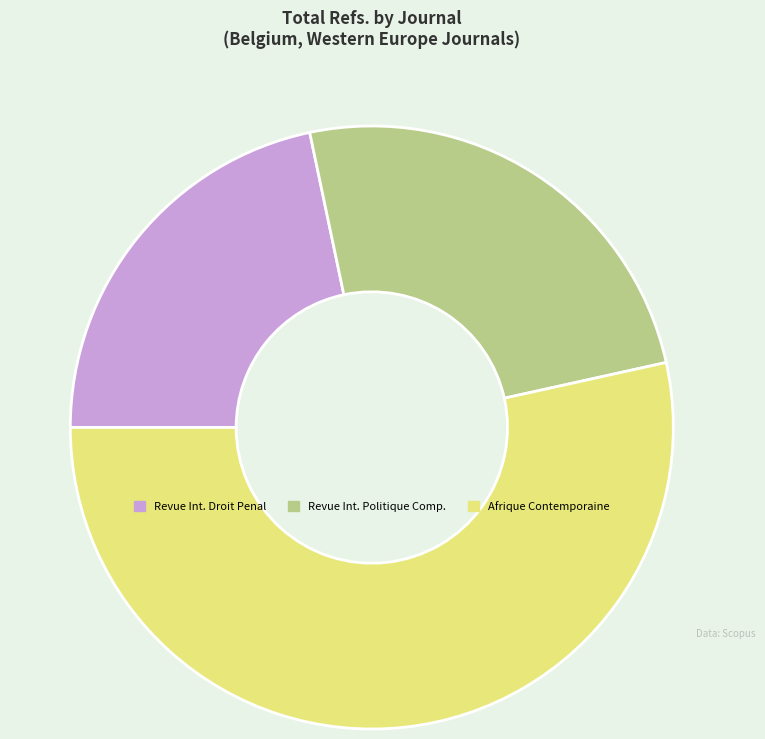

Between Revue Int. Droit Penal and Afrique Contemporaine, which is larger?

Afrique Contemporaine